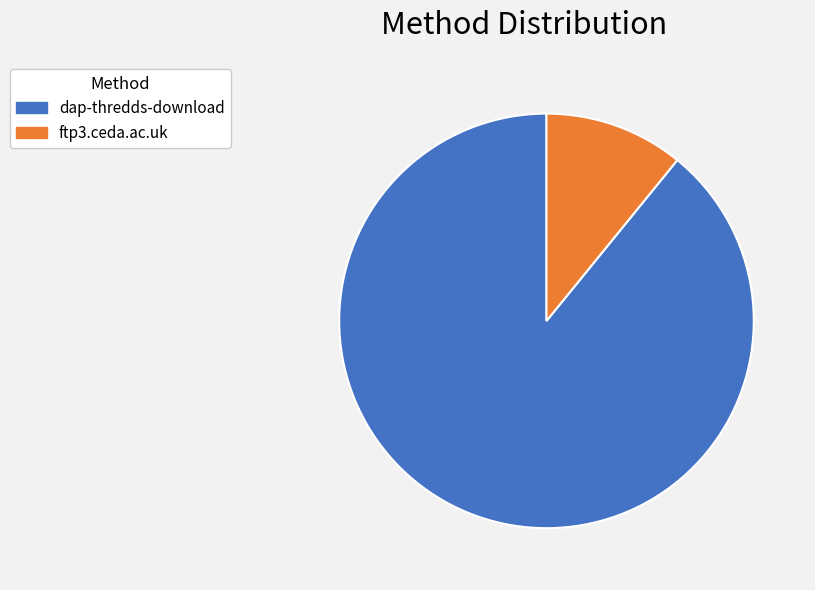

Between dap-thredds-download and ftp3.ceda.ac.uk, which is larger?

dap-thredds-download